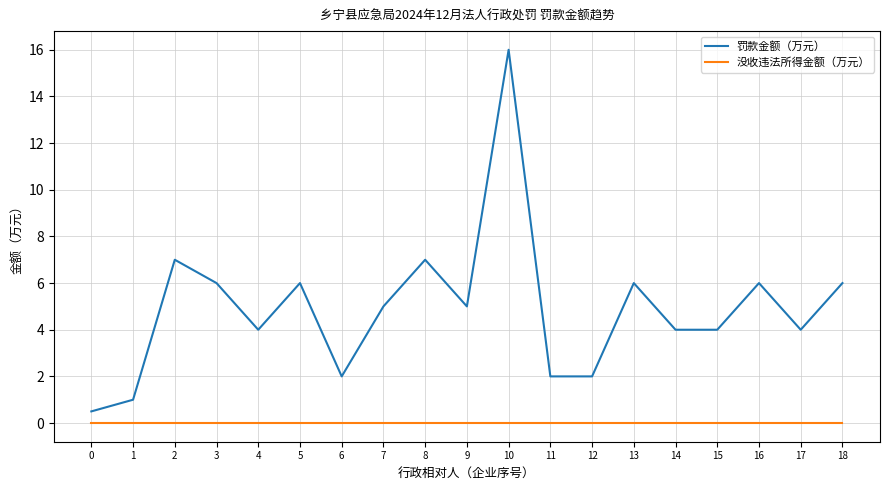

List the series in order of their overall mean, highest first.

罚款金额（万元）, 没收违法所得金额（万元）